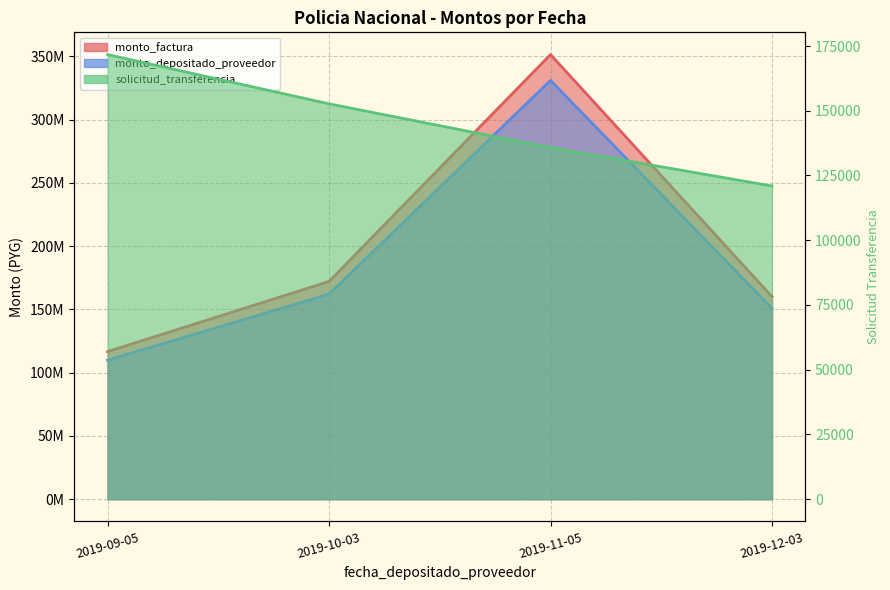

Which series has the widest spread of values?

monto_factura